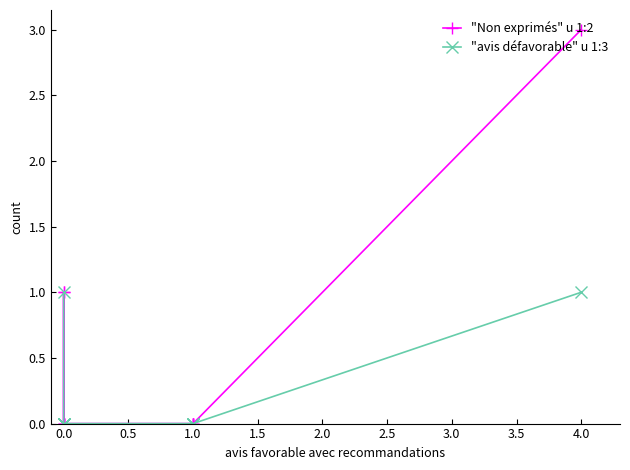

Which series has the largest total across all categories?

"Non exprimés" u 1:2